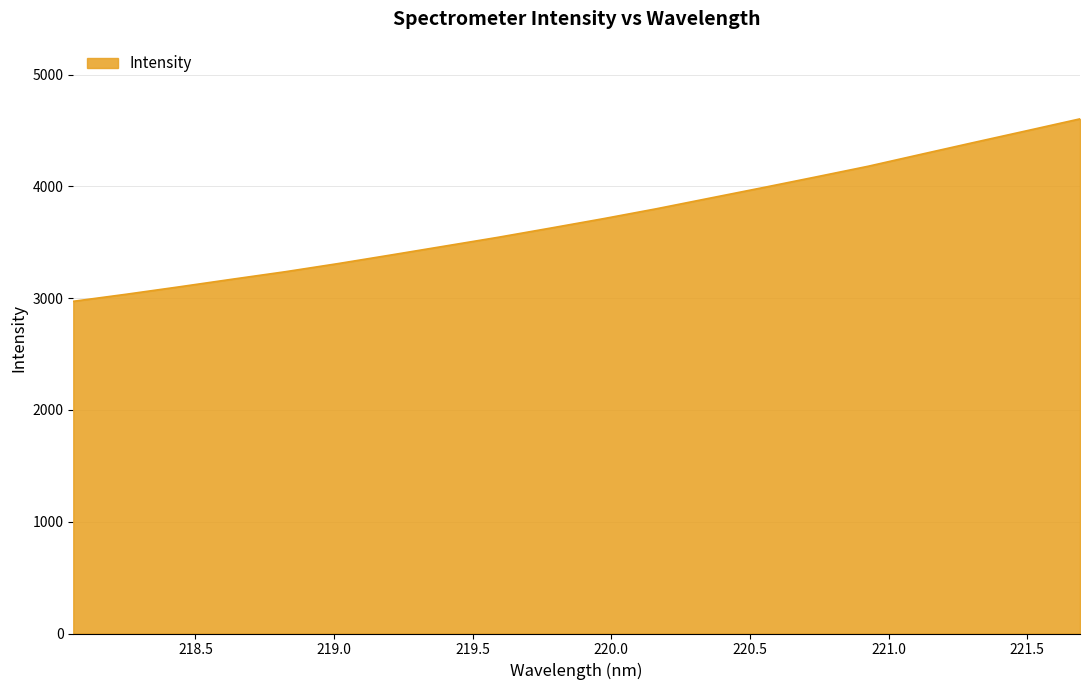

What is the greatest value displayed?

4604.7